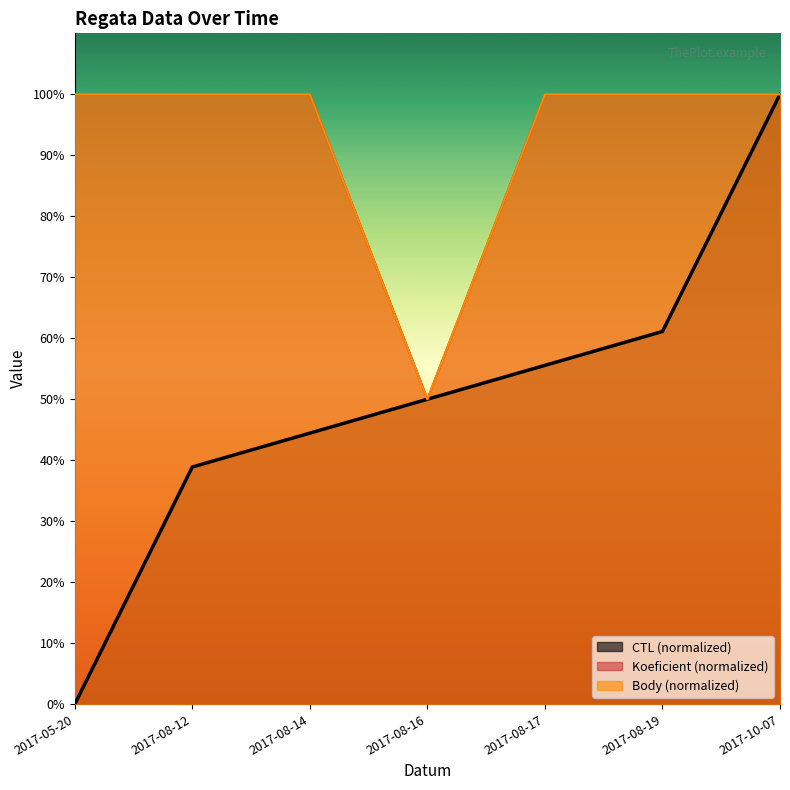

What is the label of the 3rd point from the right?

2017-08-17